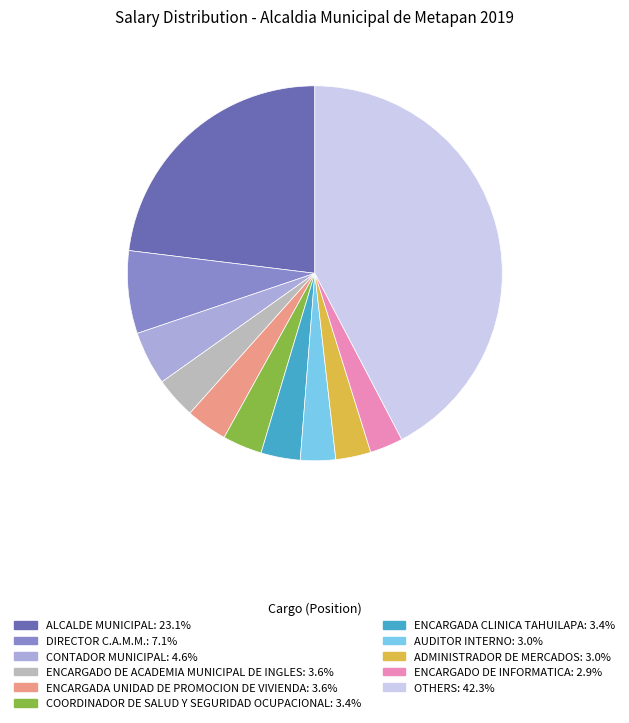

Is ADMINISTRADOR DE MERCADOS: 3.0% the majority of the pie?

No